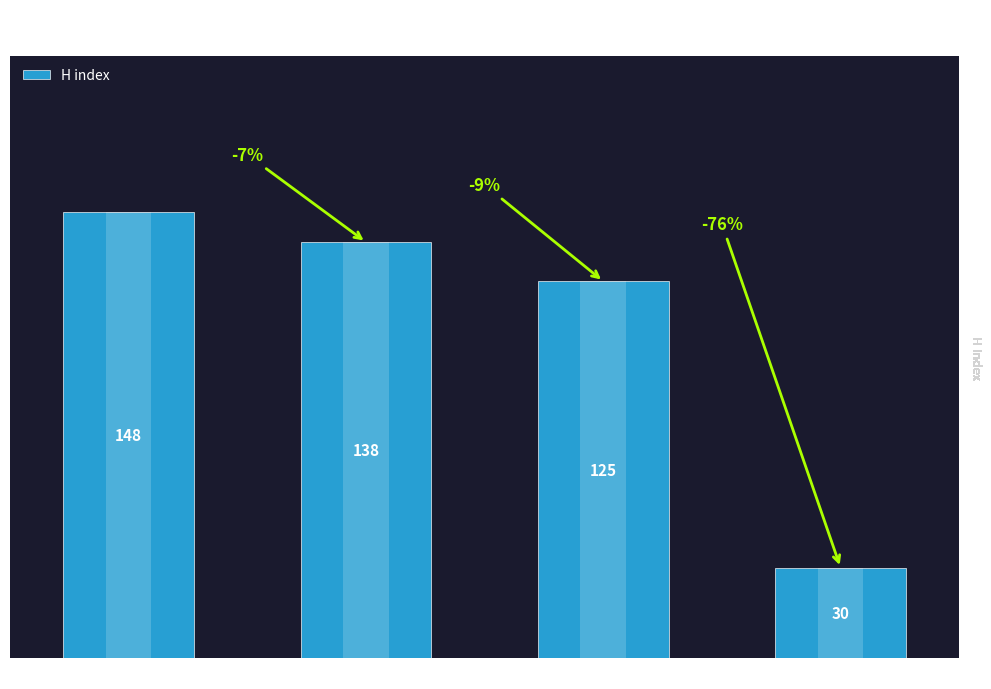

What is the value of the 2nd bar from the left?

138